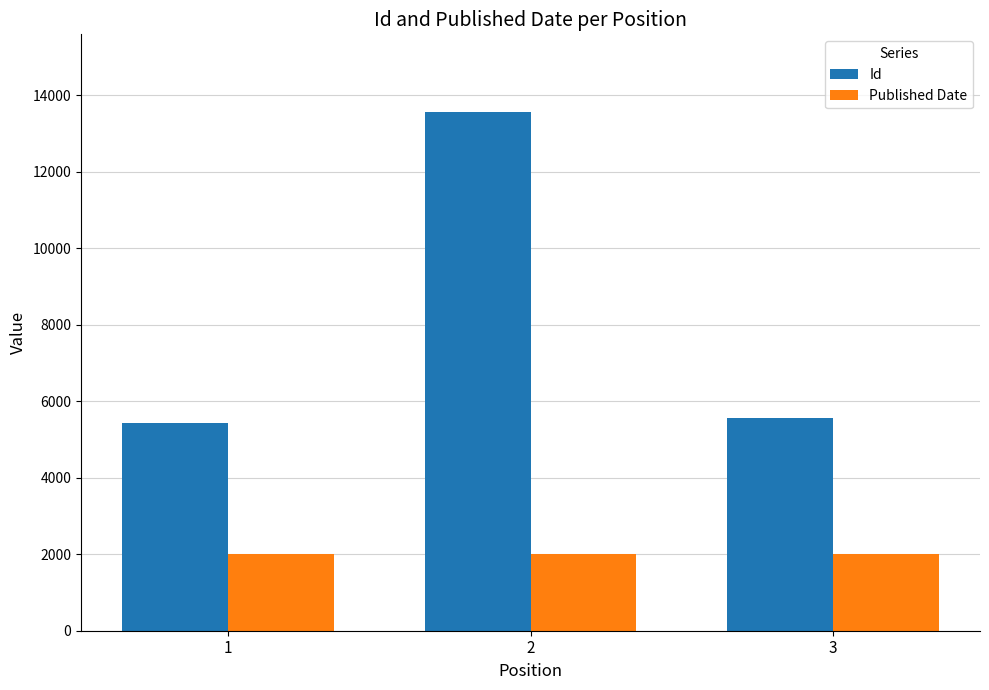

What is the spread (max minus min) of values at 3?

3539